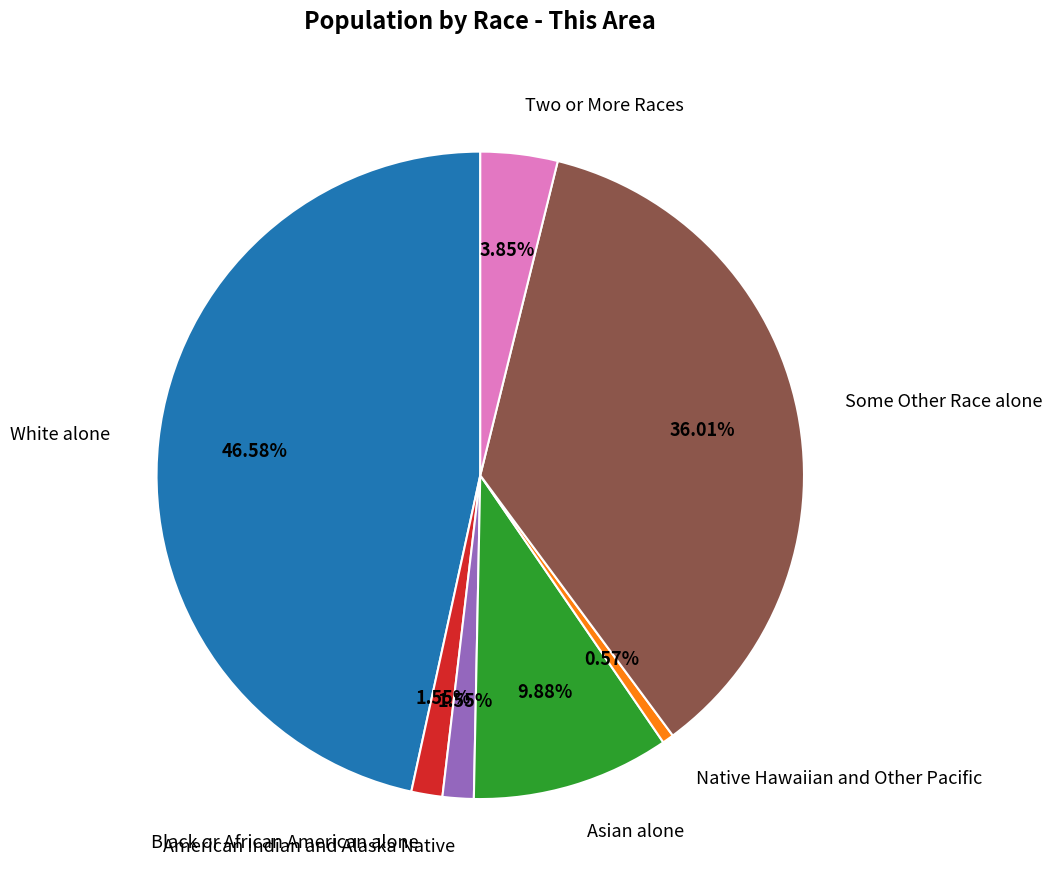

To the nearest percent, what percentage of the pie is Native Hawaiian and Other Pacific?

1%